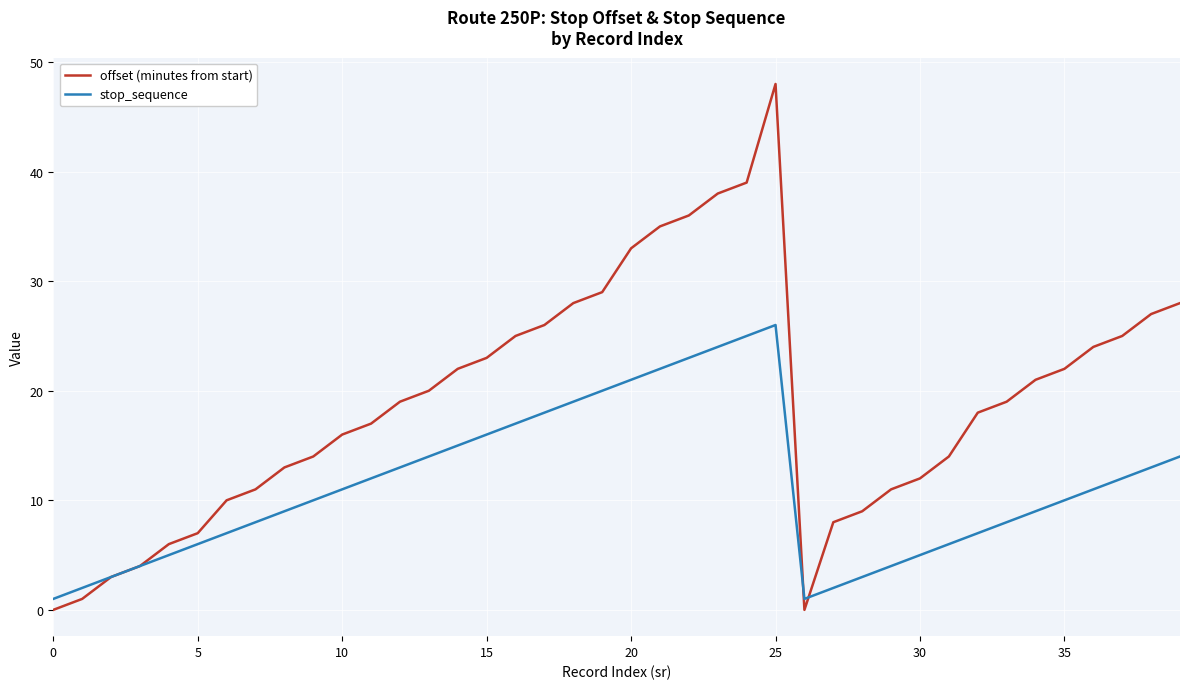

Does the chart have visible grid lines?

Yes